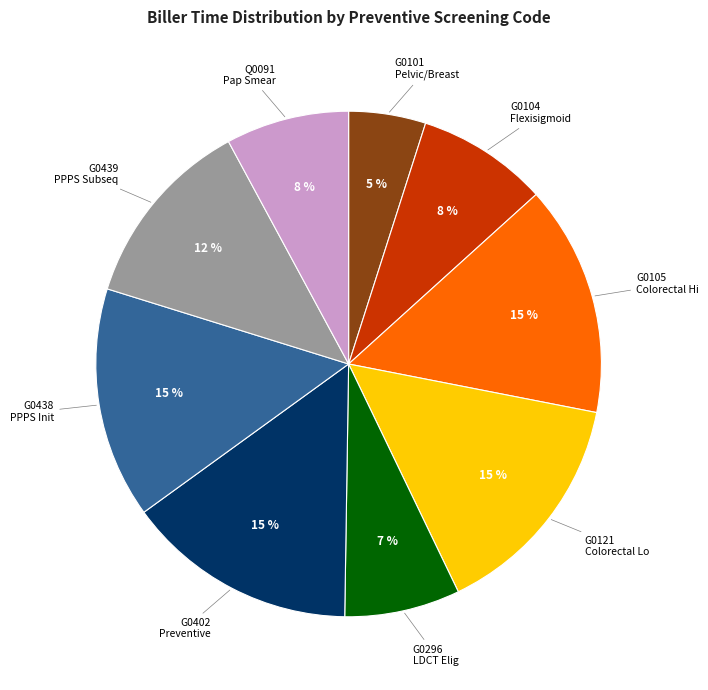

To the nearest percent, what is the average slice percentage?

11%